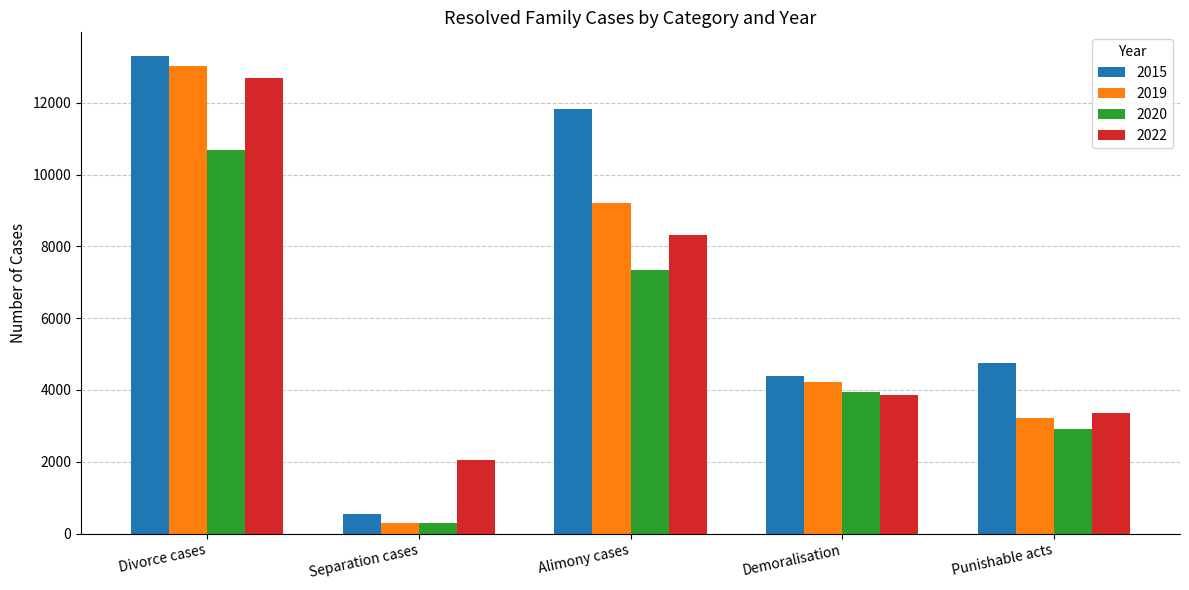

What is the sum of all 2019 values?

29976